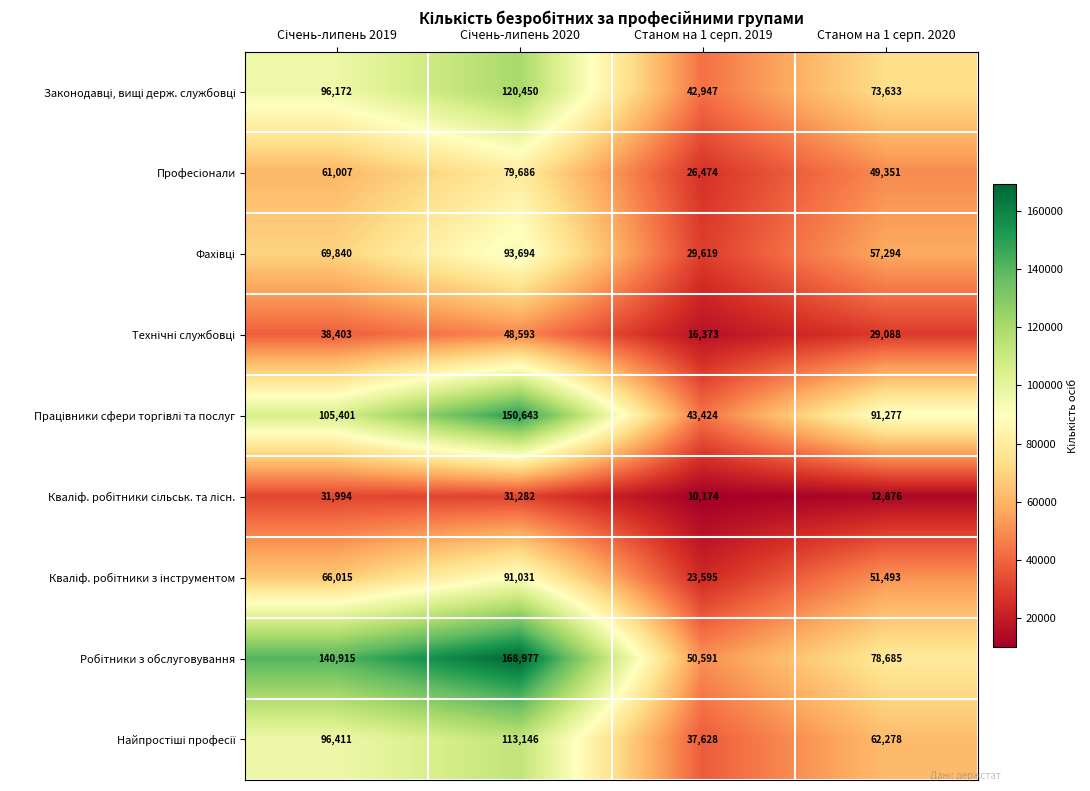

What is the smallest value displayed?

10174